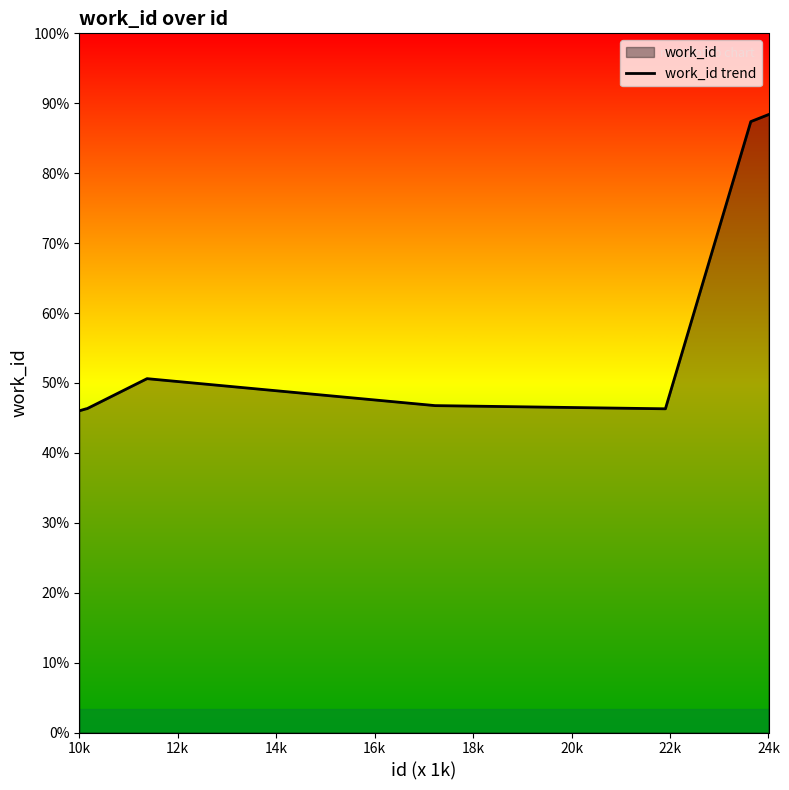

What is the sum of the values at 24k and 20k?

12121